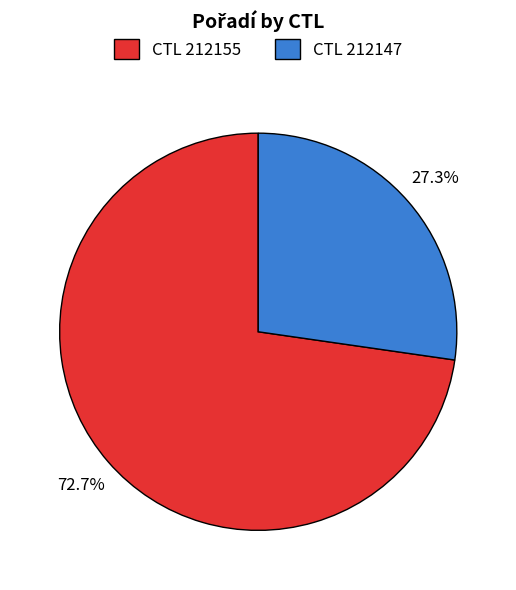

What is the ratio of the value at CTL 212155 to the value at CTL 212147?

2.7